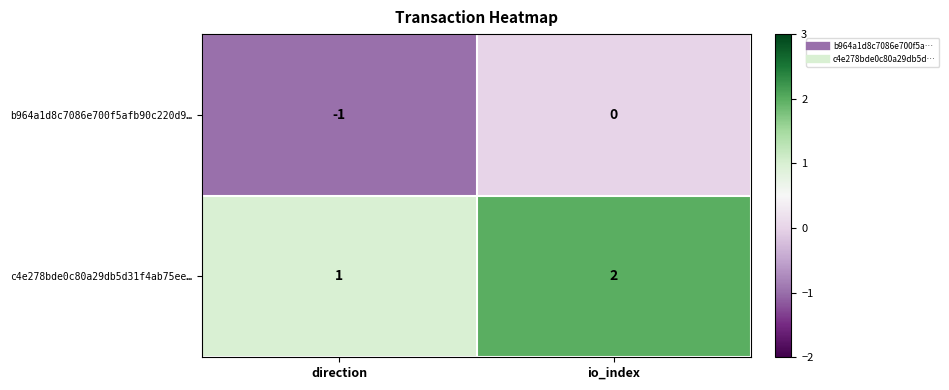

Rank the series at direction from highest to lowest value.

c4e278bde0c80a29db5d31f4ab75ee…, b964a1d8c7086e700f5afb90c220d9…